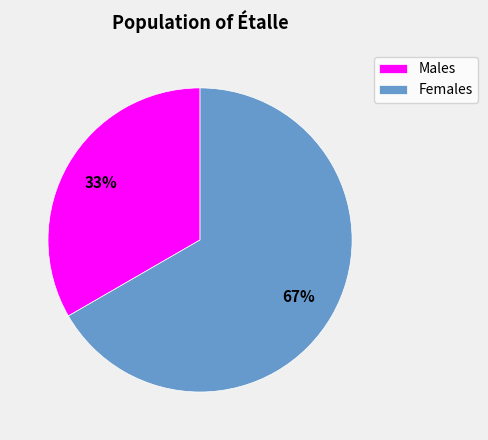

To the nearest percent, what portion does Females represent?

67%